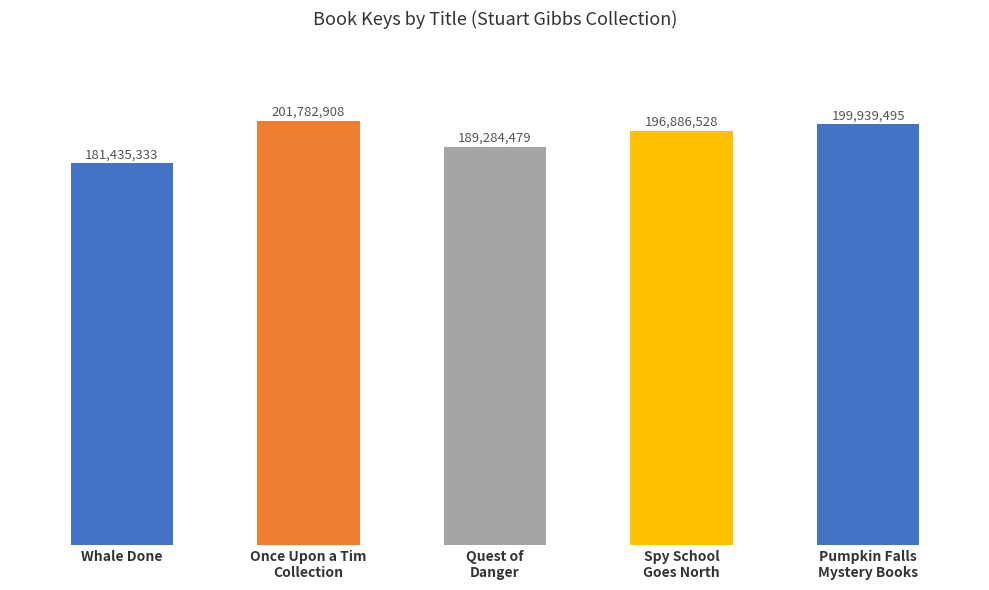

What is the sum of the values at Spy School
Goes North and Whale Done?

378321861